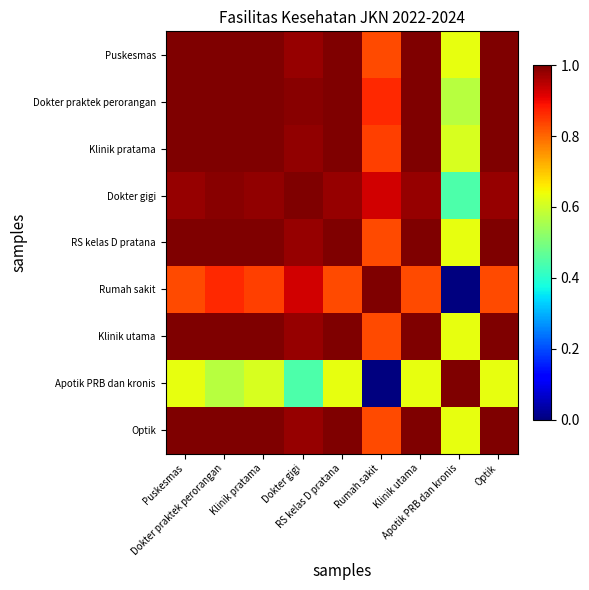

At which category is the sum across all series the highest?

Puskesmas